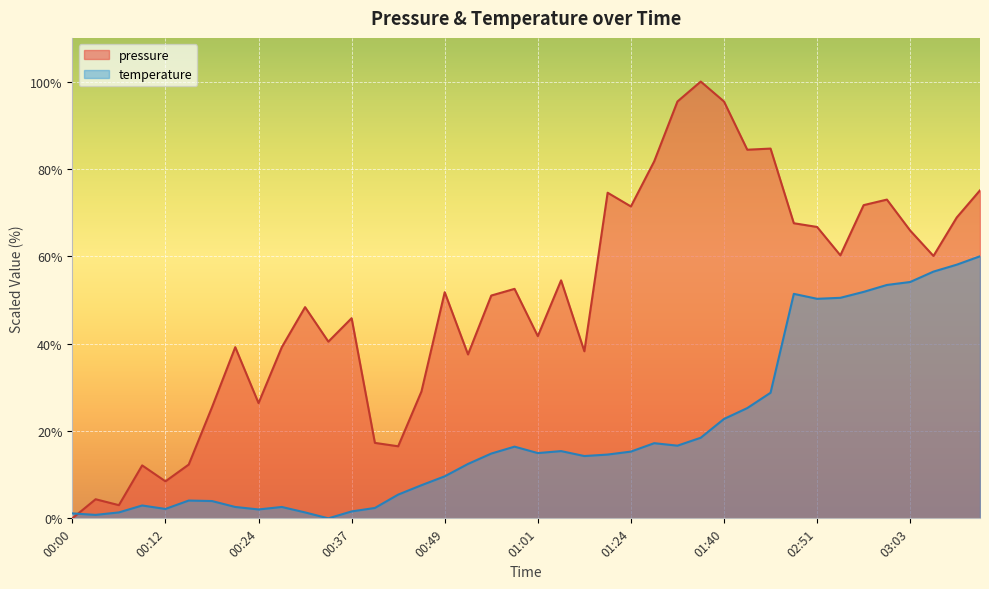

What is the label of the 31st point from the right?

00:27